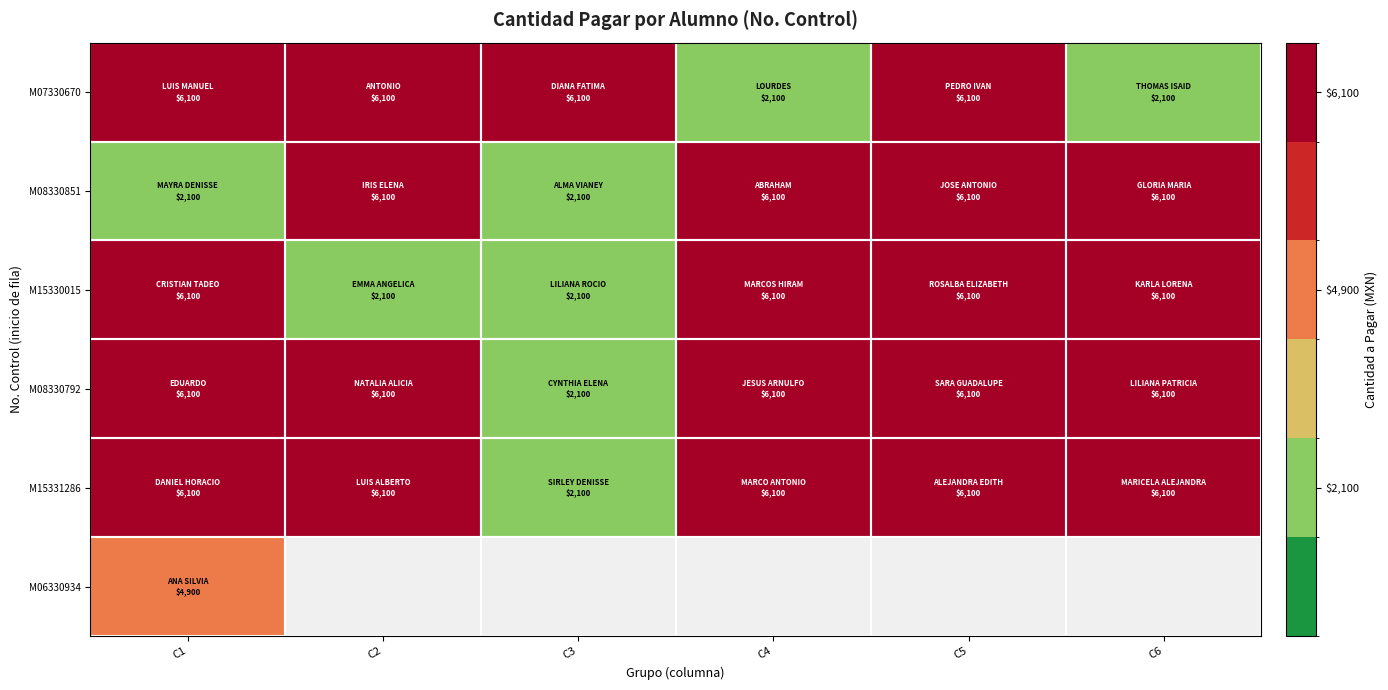

At which label does M08330792 reach its minimum?

C3